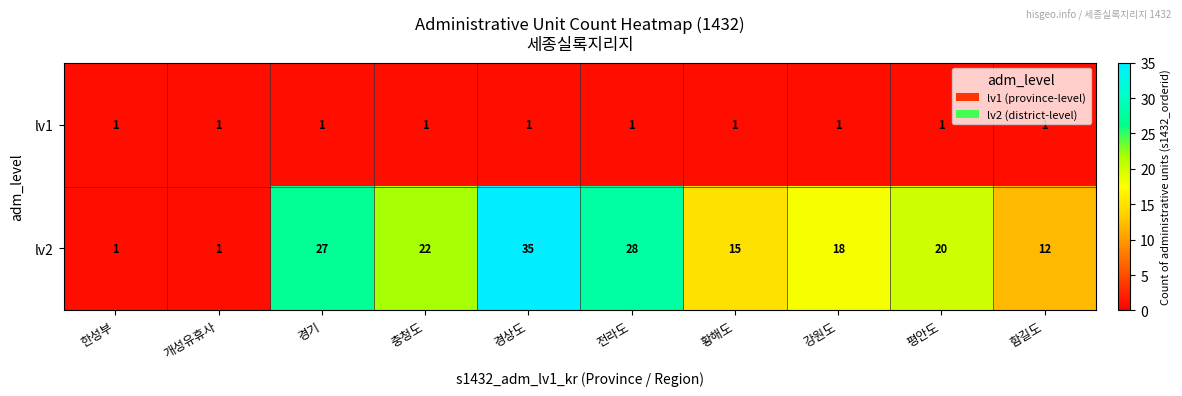

What is the minimum value shown in the chart?

1